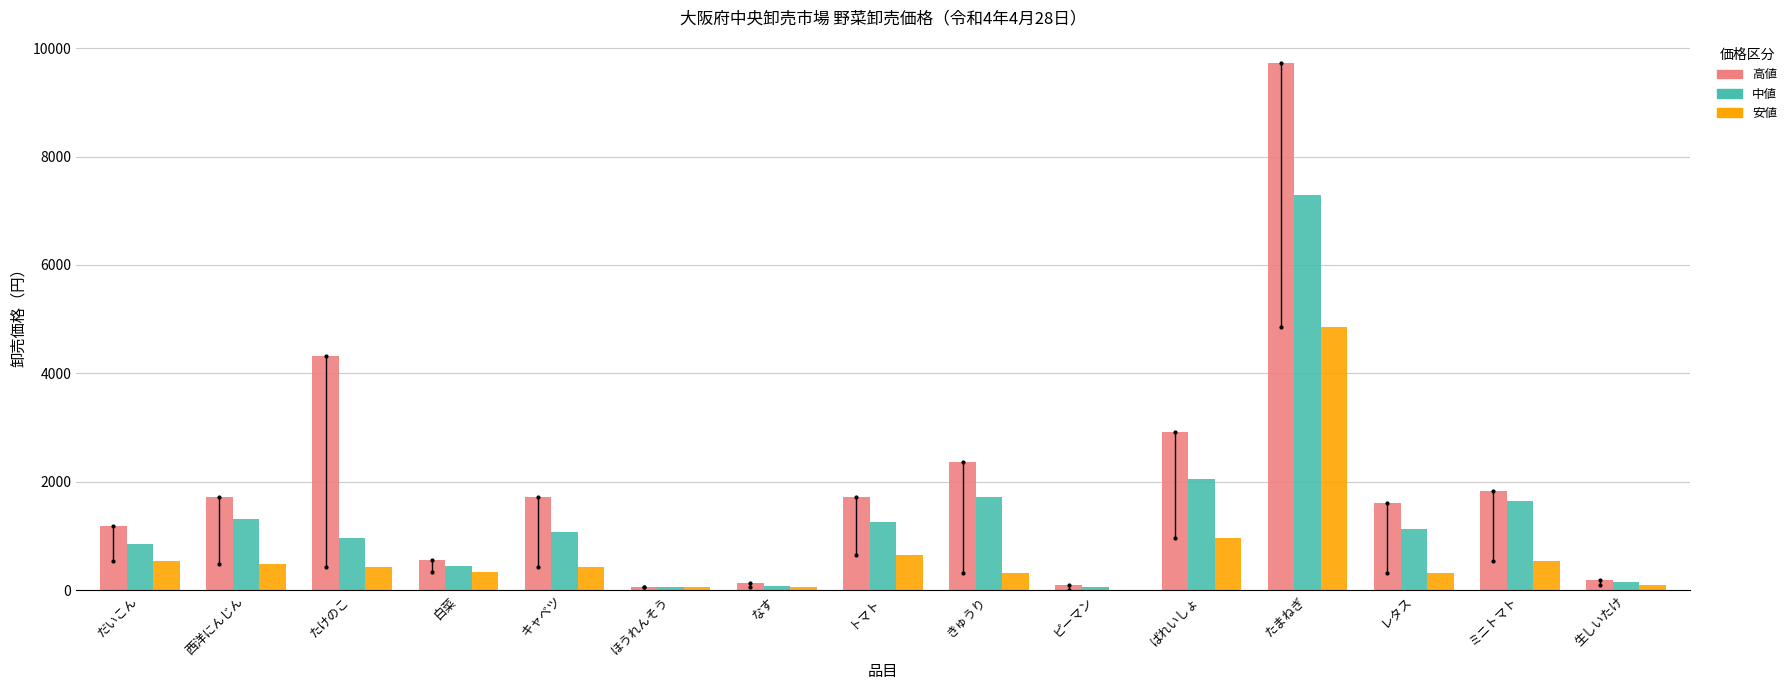

Which series has the largest total across all categories?

高値